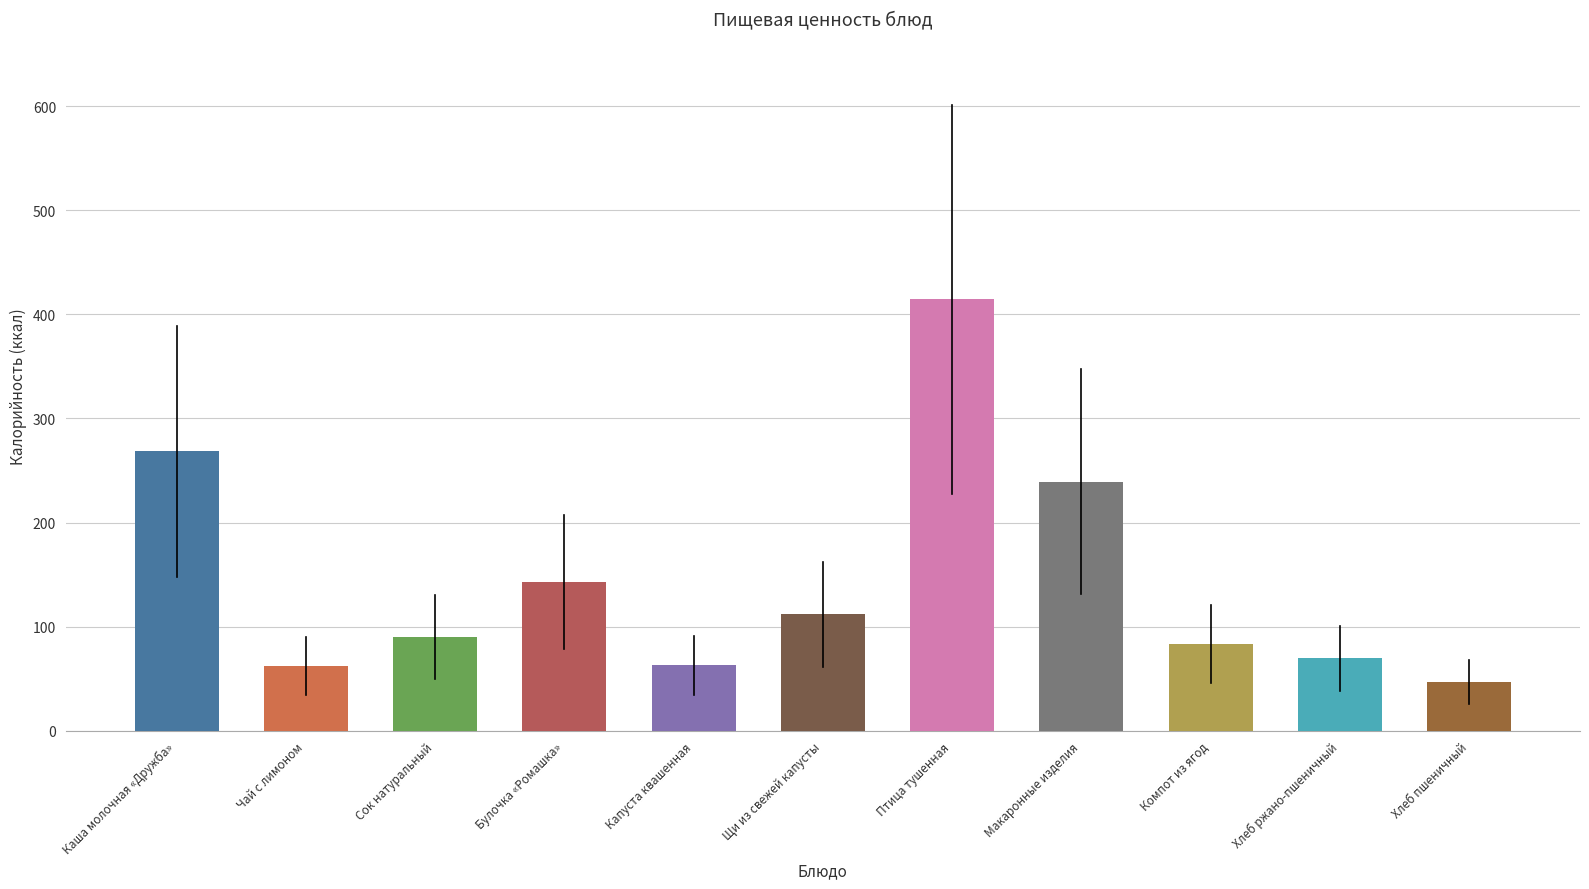

Where is the data nearest to the value 230?

Макаронные изделия